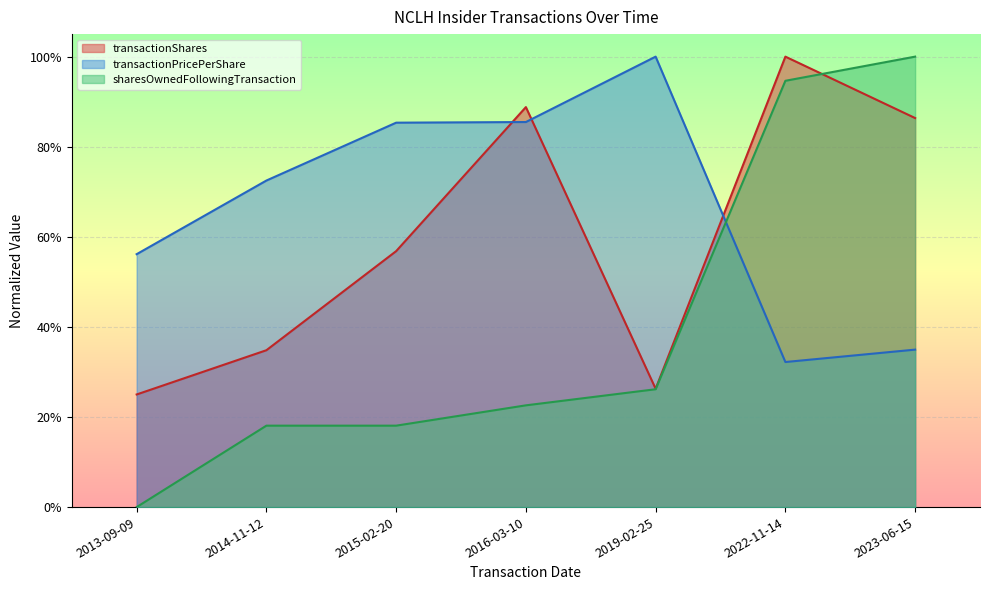

Reading left to right, transcribe all the data shown in this chart.

transactionShares: 2013-09-09=0.2	2014-11-12=0.3	2015-02-20=0.6	2016-03-10=0.9	2019-02-25=0.3	2022-11-14=1.0	2023-06-15=0.9
transactionPricePerShare: 2013-09-09=0.6	2014-11-12=0.7	2015-02-20=0.9	2016-03-10=0.9	2019-02-25=1.0	2022-11-14=0.3	2023-06-15=0.3
sharesOwnedFollowingTransaction: 2013-09-09=0.0	2014-11-12=0.2	2015-02-20=0.2	2016-03-10=0.2	2019-02-25=0.3	2022-11-14=0.9	2023-06-15=1.0